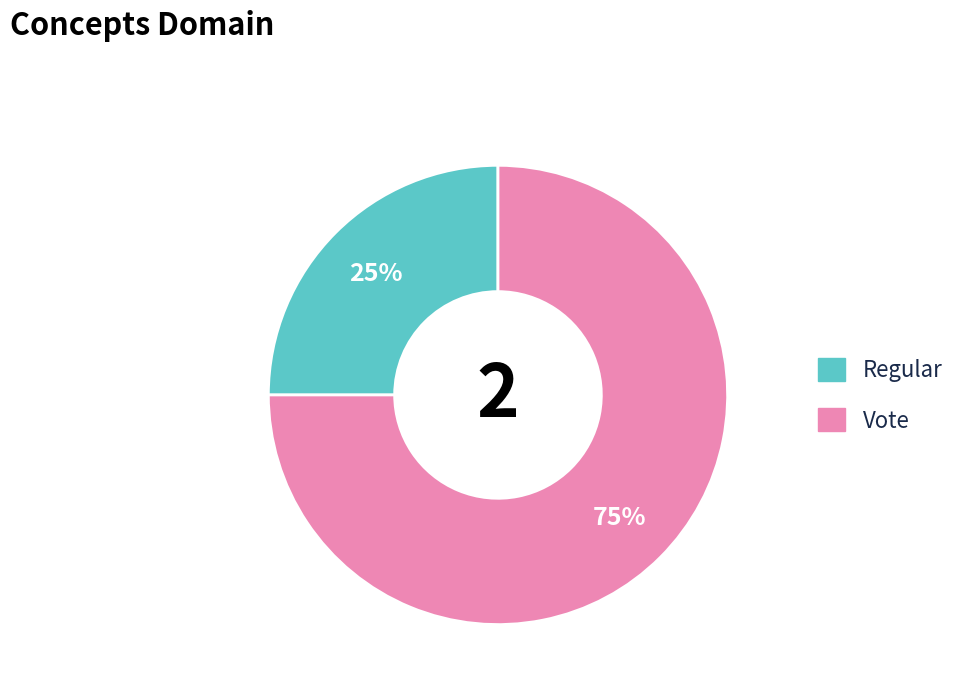

What is the majority slice?

Vote